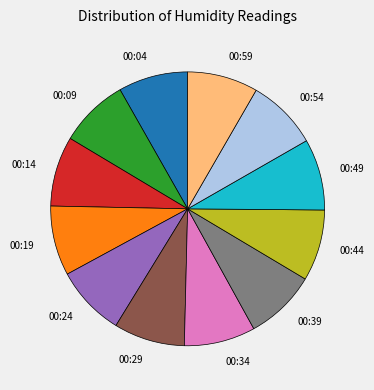

What is the ratio of the value at 00:09 to the value at 00:24?

1.0